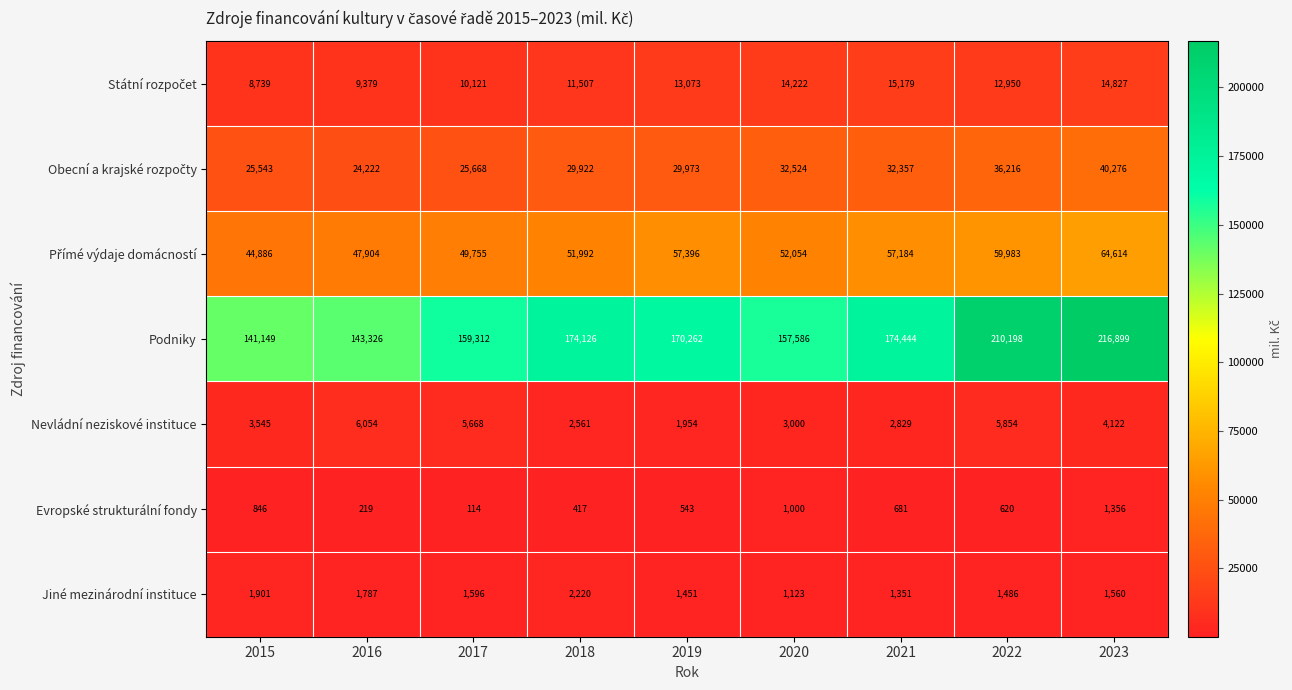

At which category does the chart reach its peak across all series?

2023